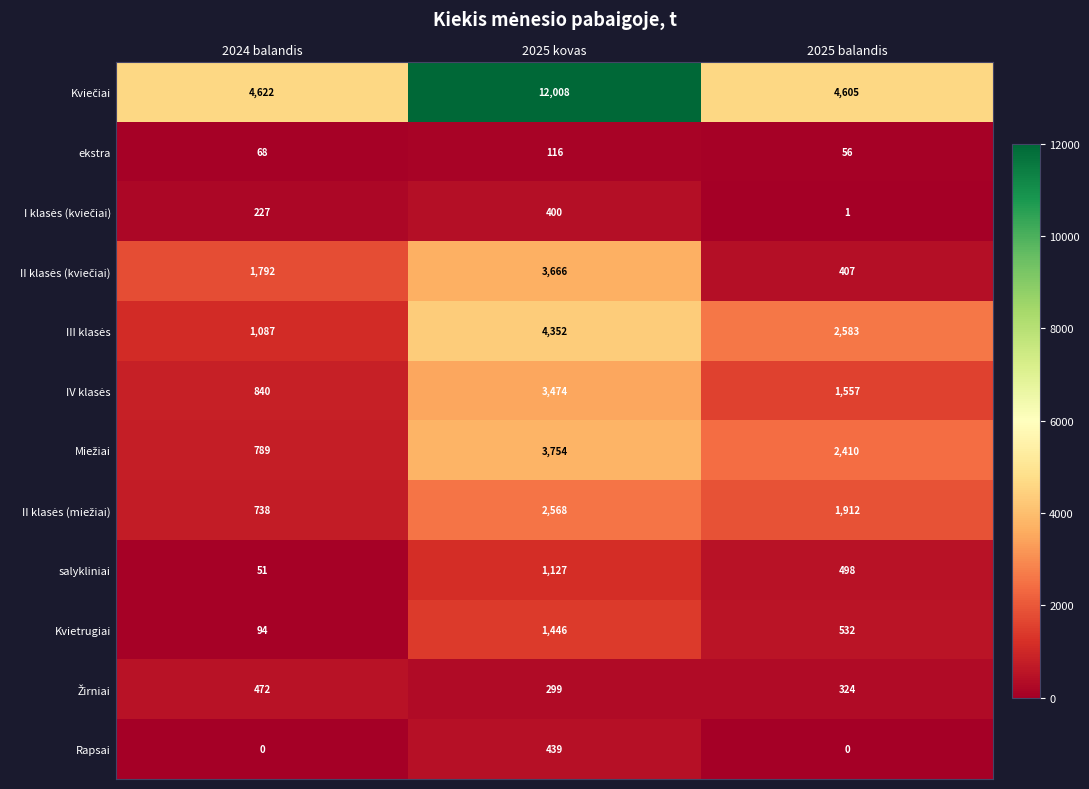

Is it true that ekstra equals 56 at 2025 balandis?

True